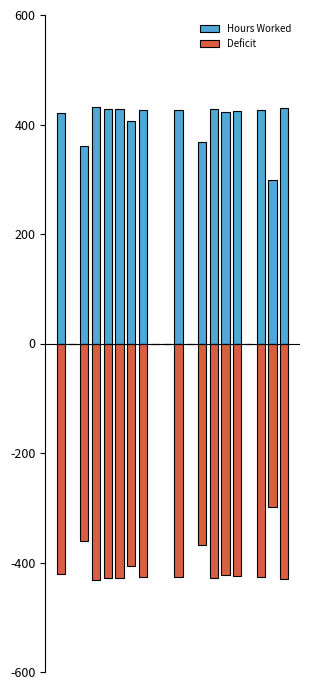

How many data points does each series have?

20